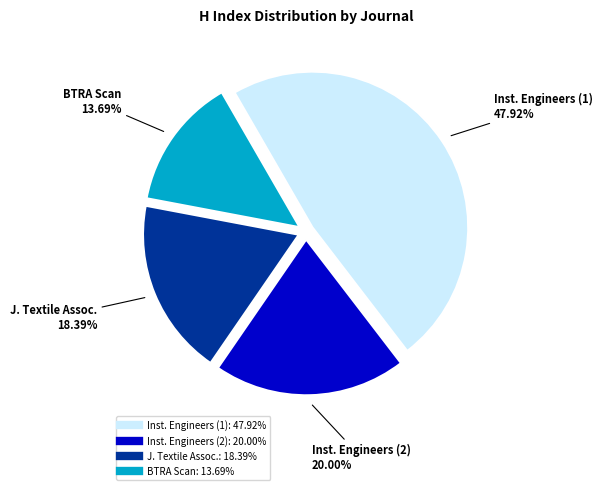

Does any single category account for the majority?

No